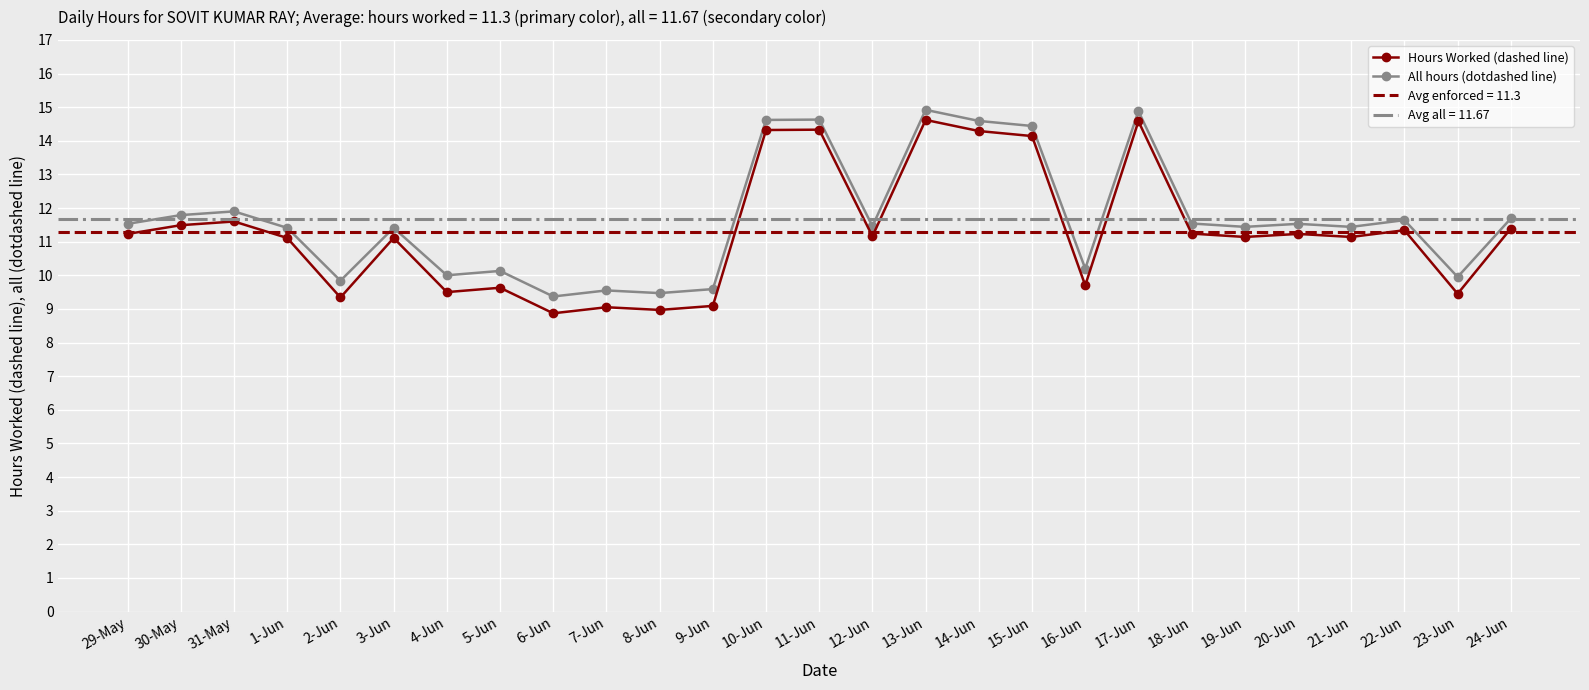

Which series has the largest total across all categories?

All hours (dotdashed line)